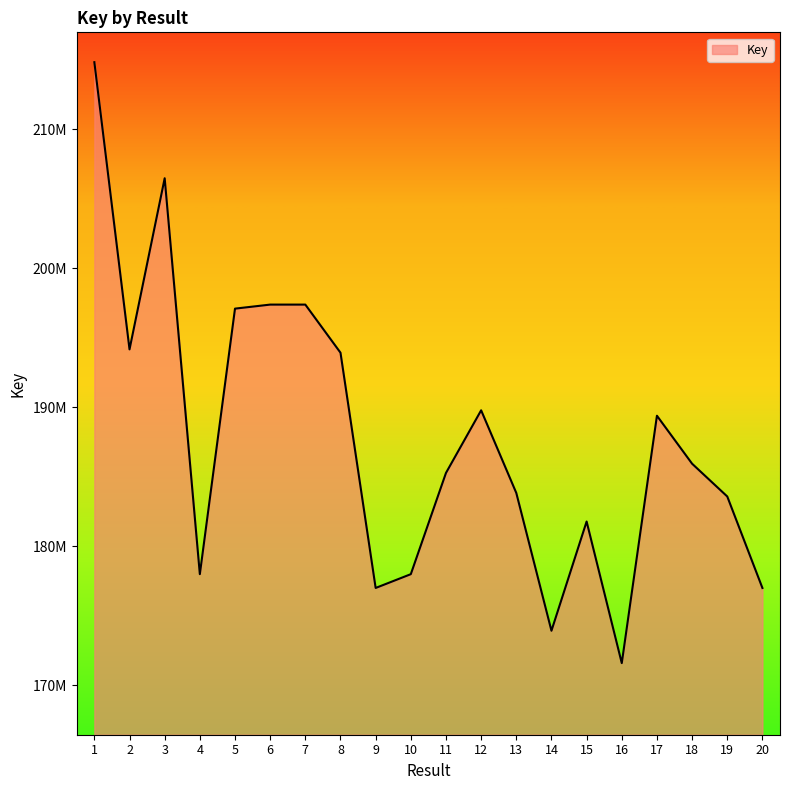

Does the chart have visible grid lines?

No